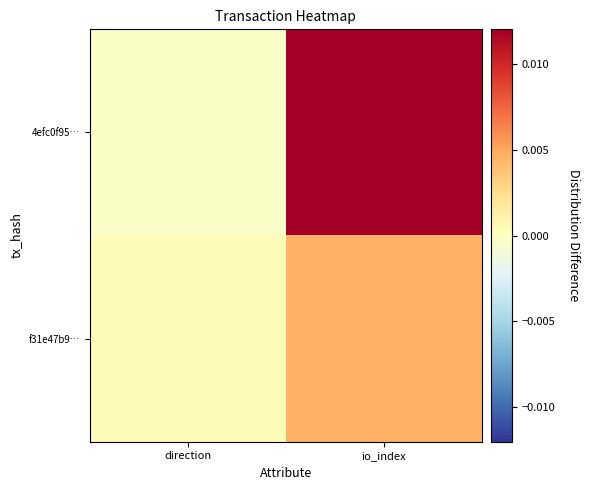

List the series in order of their peak value, lowest first.

f31e47b9…, 4efc0f95…